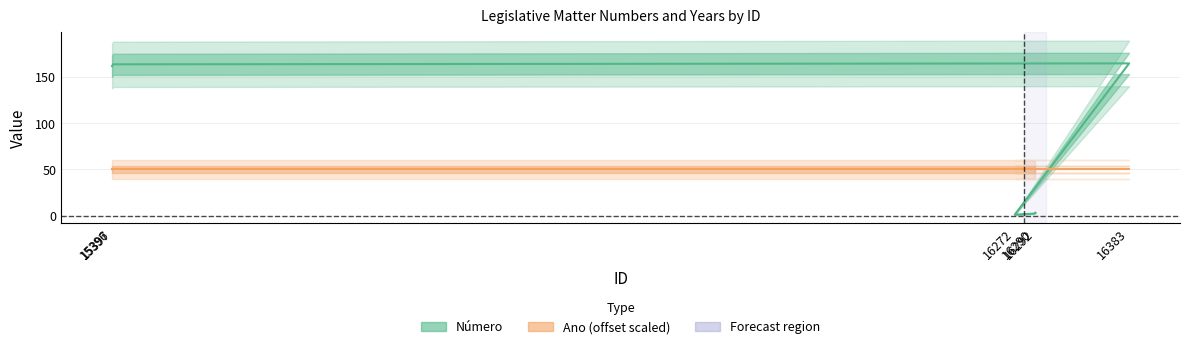

Read the Número value at 16292.

3